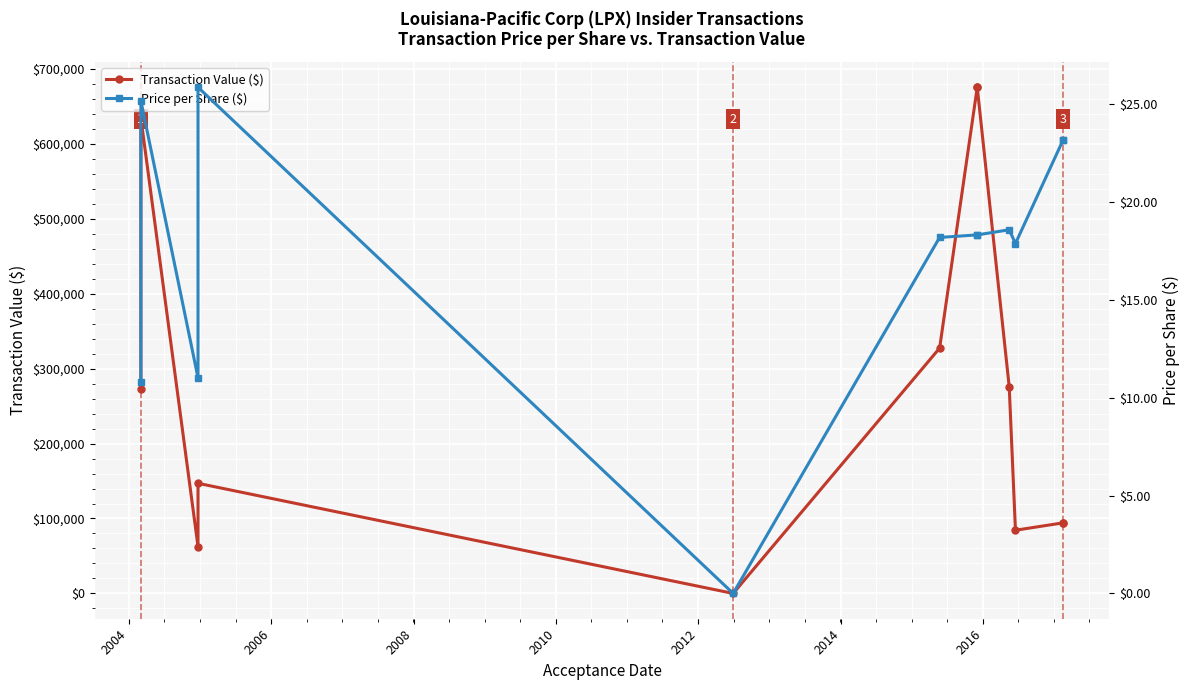

Which series has the largest total across all categories?

Transaction Value ($)